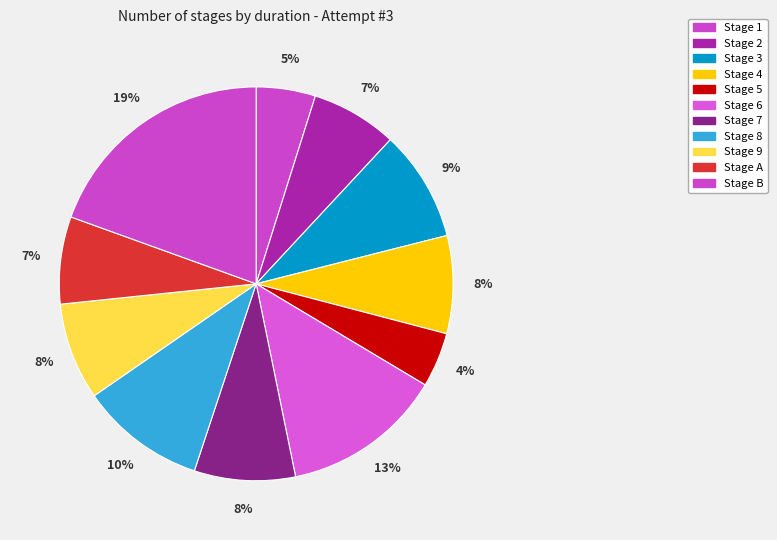

How many segments does this pie chart have?

11